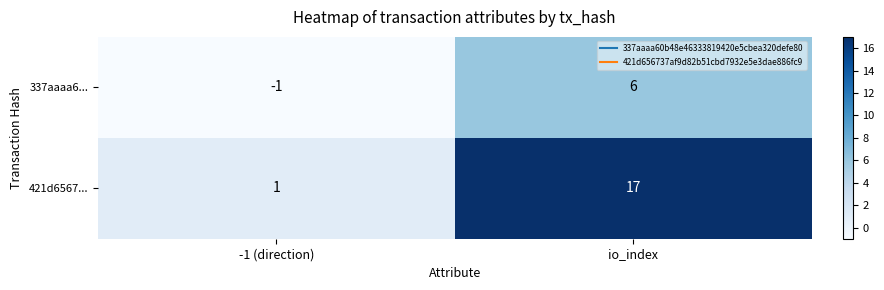

The value of 421d6567... at -1 (direction) is 1. True or false?

True